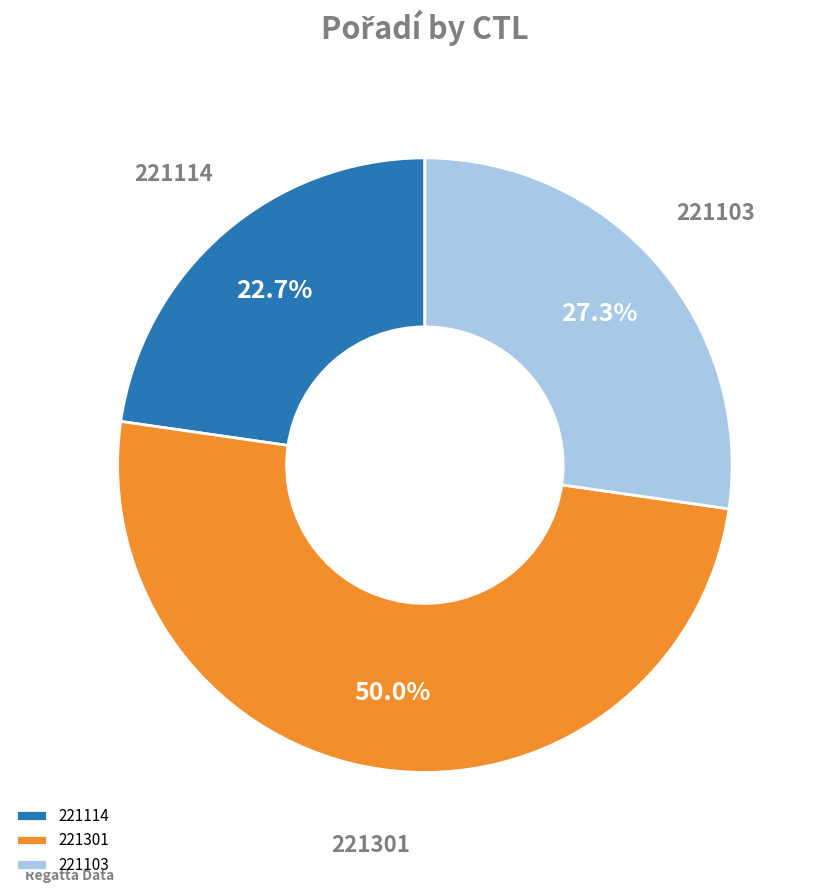

What percentage do 221103 and 221114 together represent?

50.0%